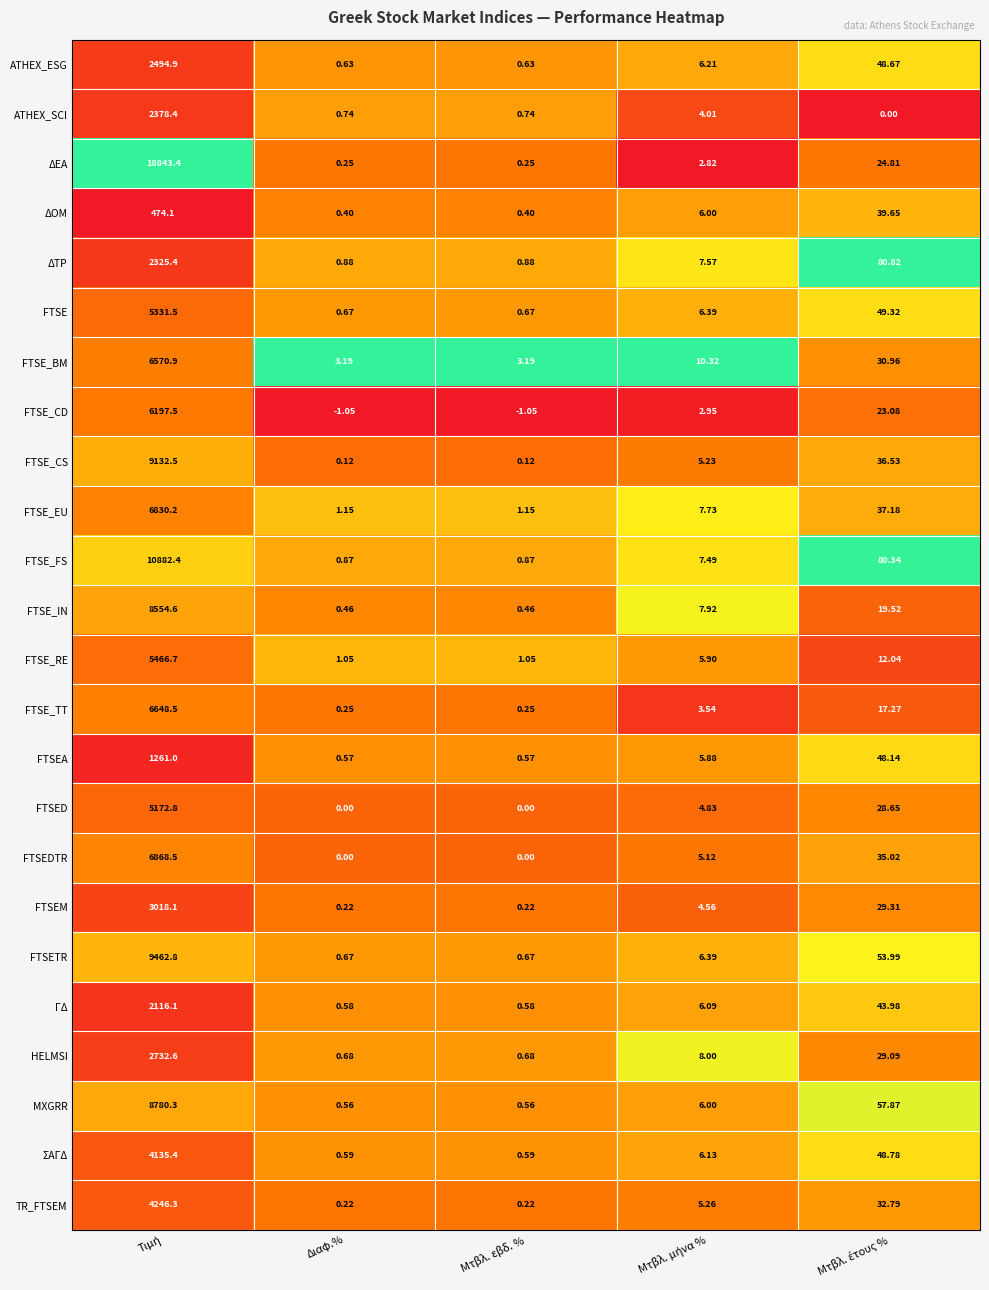

Which series has the largest total across all categories?

ΔΕΑ